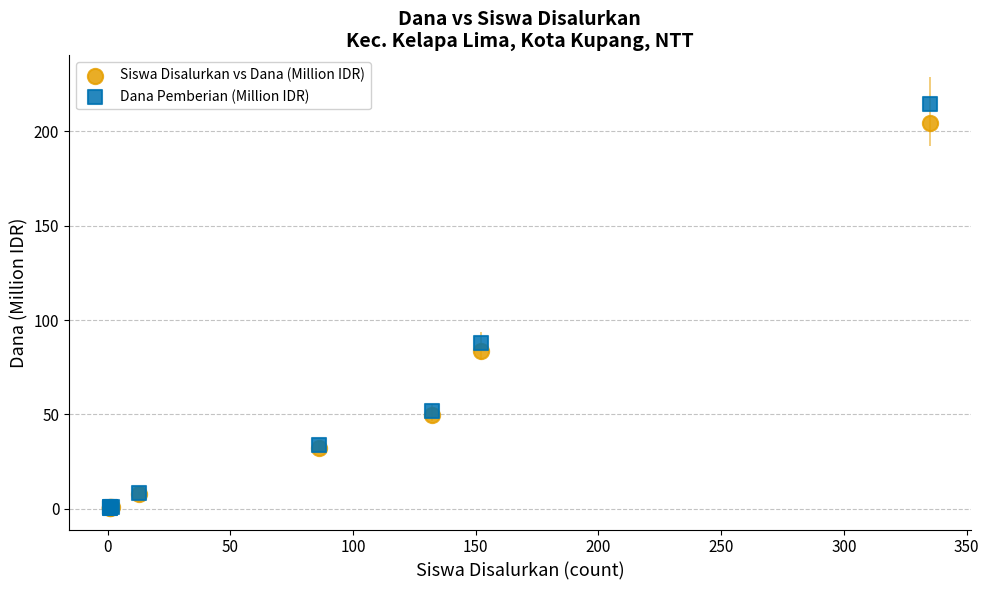

Which series has the largest Y range (max minus min)?

Dana Pemberian (Million IDR)